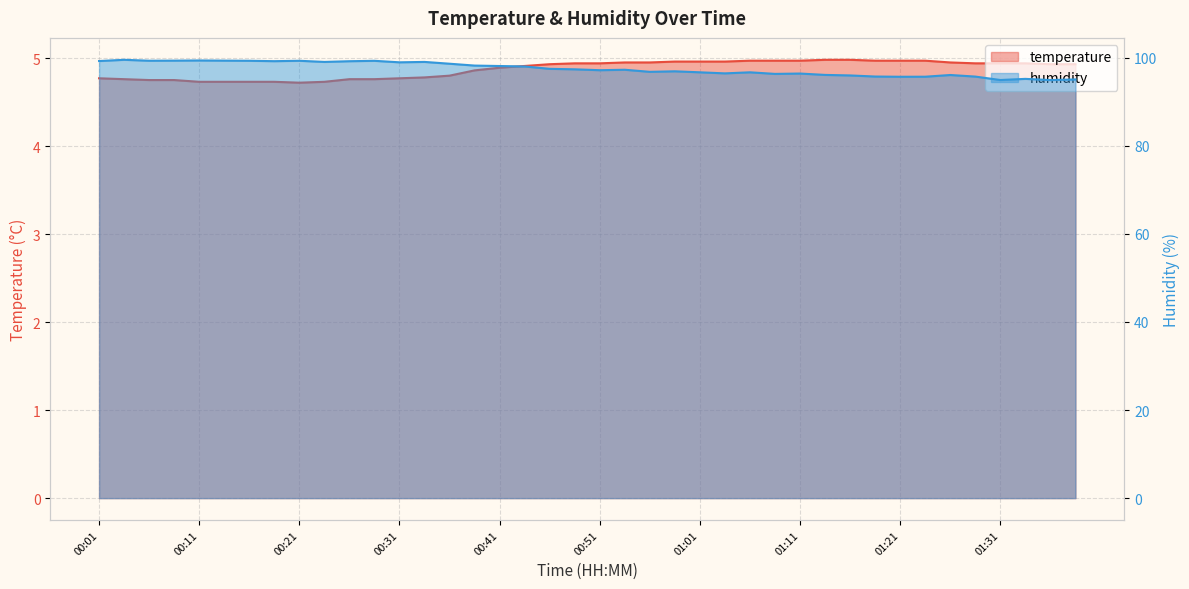

Rank the series by their maximum value, from highest to lowest.

humidity, temperature